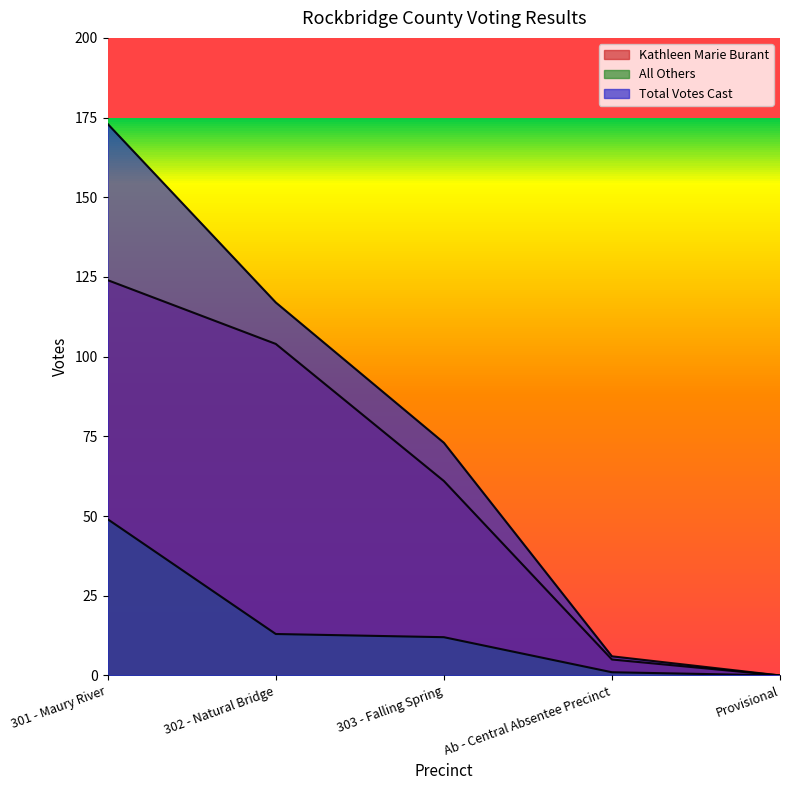

Reading left to right, list all the values displayed in this chart.

Kathleen Marie Burant: 124	104	61	5	0
All Others: 49	13	12	1	0
Total Votes Cast: 173	117	73	6	0